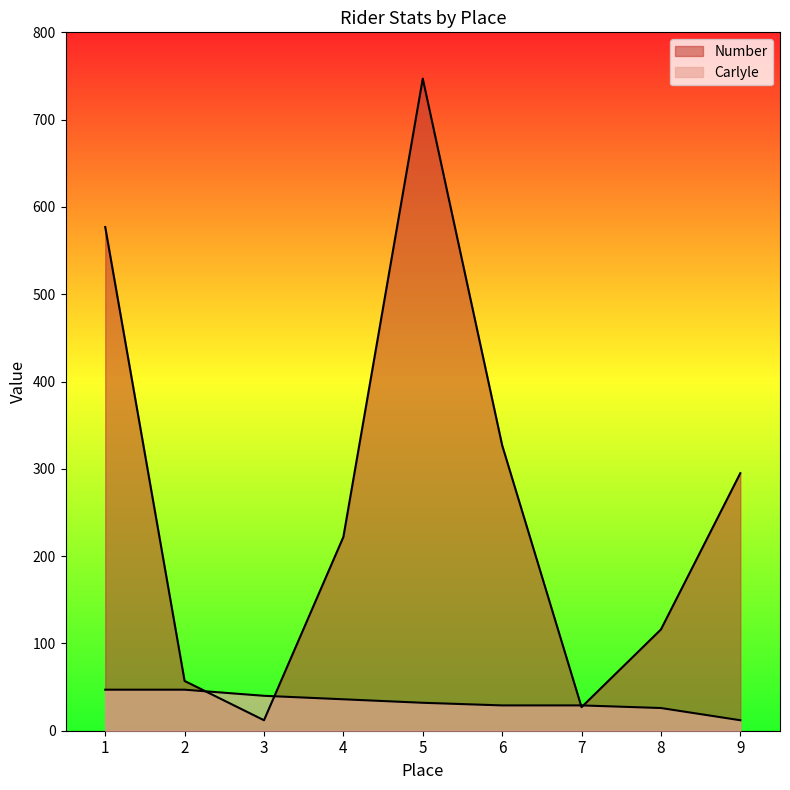

How many data points does each series have?

9